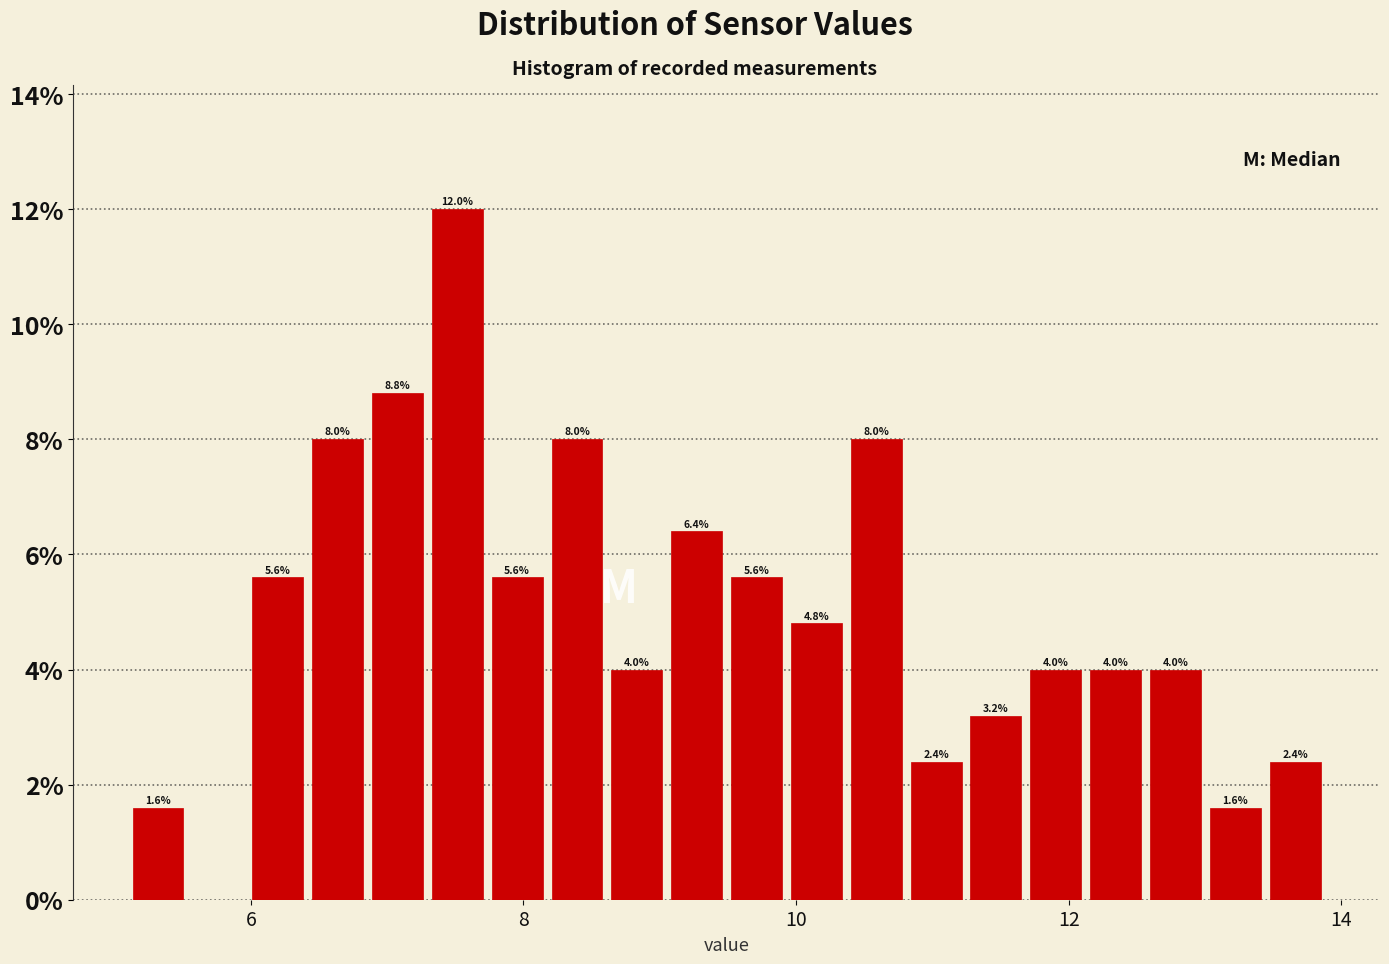

Around what value on the x-axis is the tallest bar? Give the approximate position of its centre, as read against the axis.

7.6